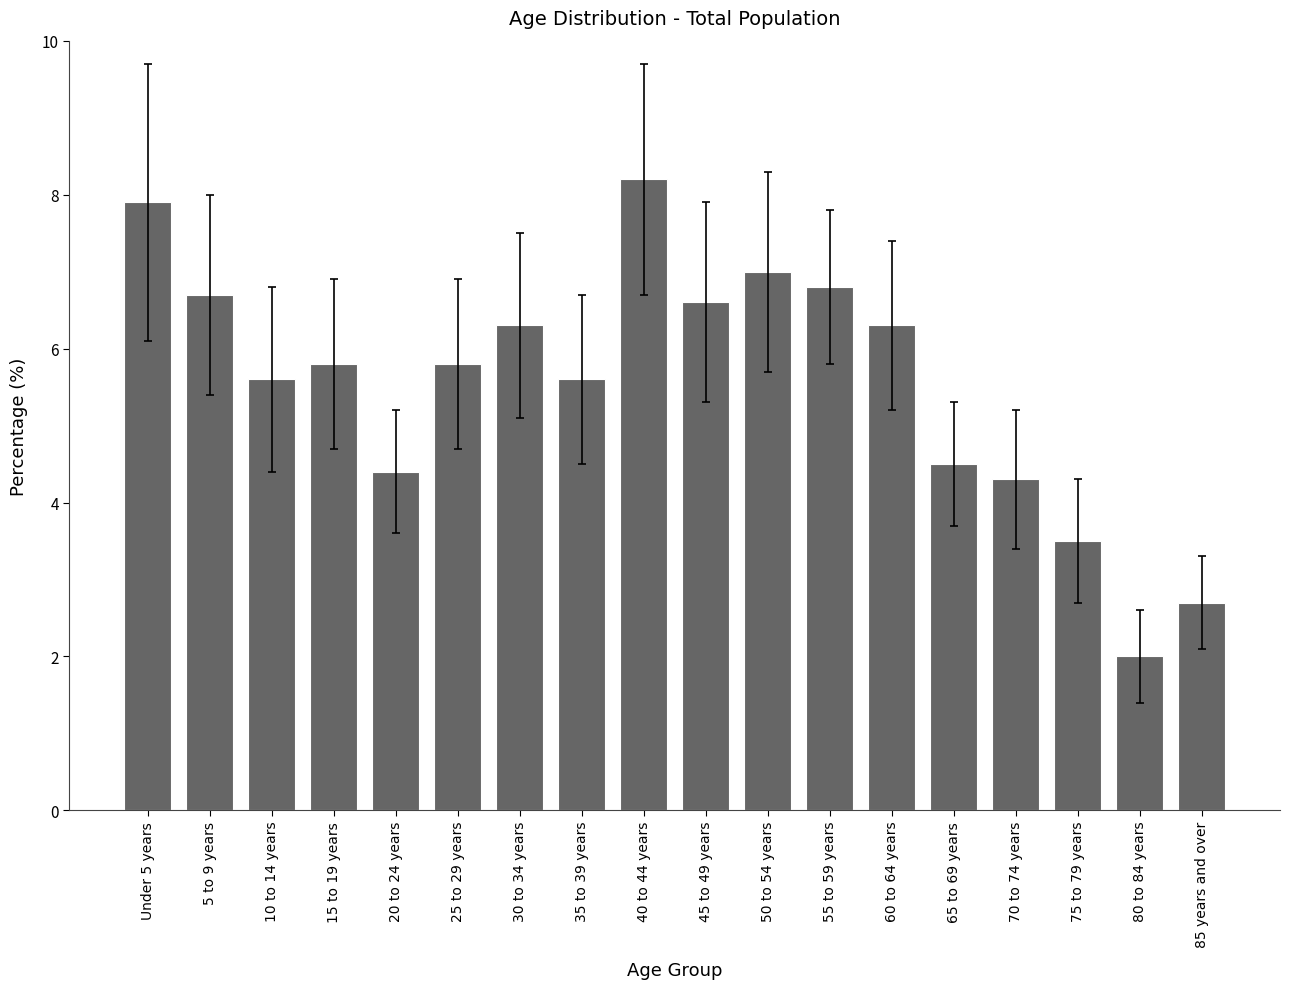

What is the label of the 3rd bar from the right?

75 to 79 years